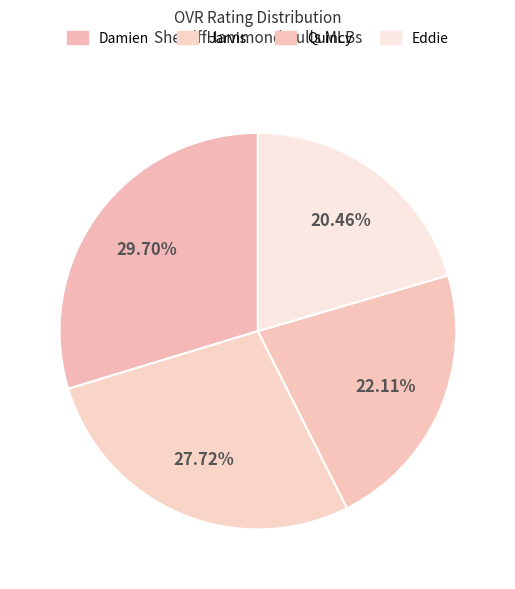

Rank the categories by value from highest to lowest.

Damien, Jarvis, Quincy, Eddie